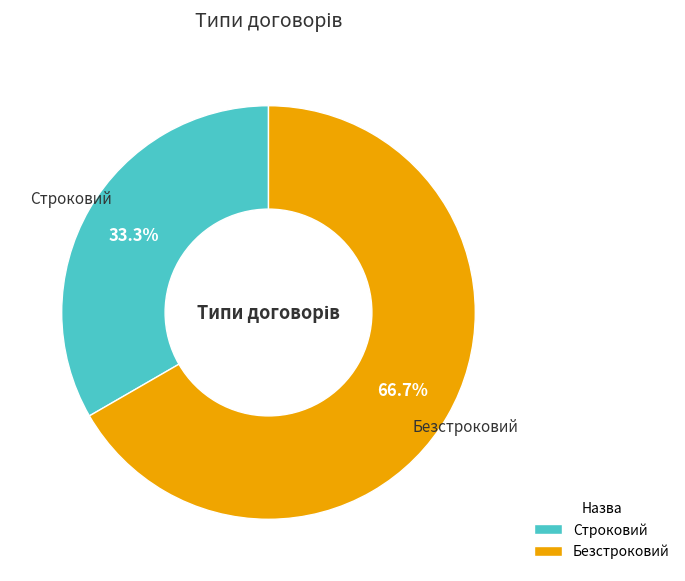

What is the smallest slice in the pie chart?

Строковий